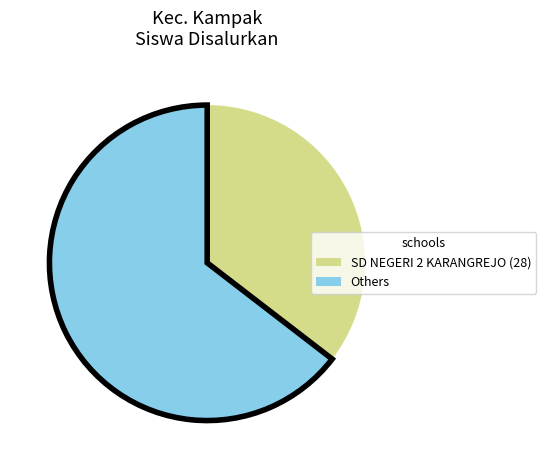

Is it true that Others is 65% of the pie?

True